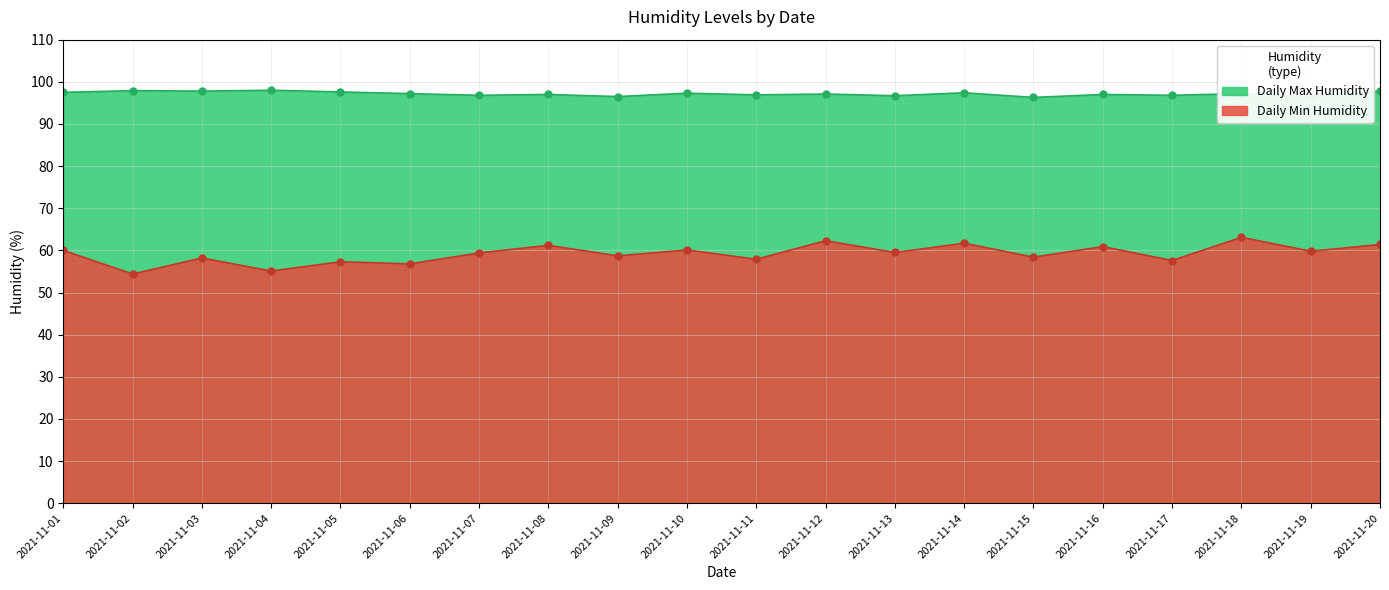

True or false: Daily Max Humidity and Daily Min Humidity cross at least once.

False